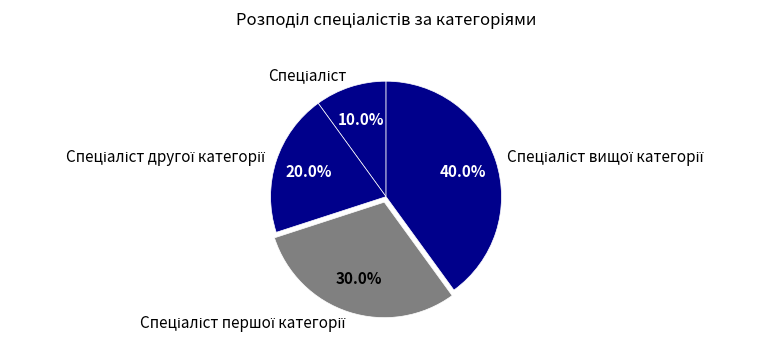

Is there a majority slice in this chart?

No